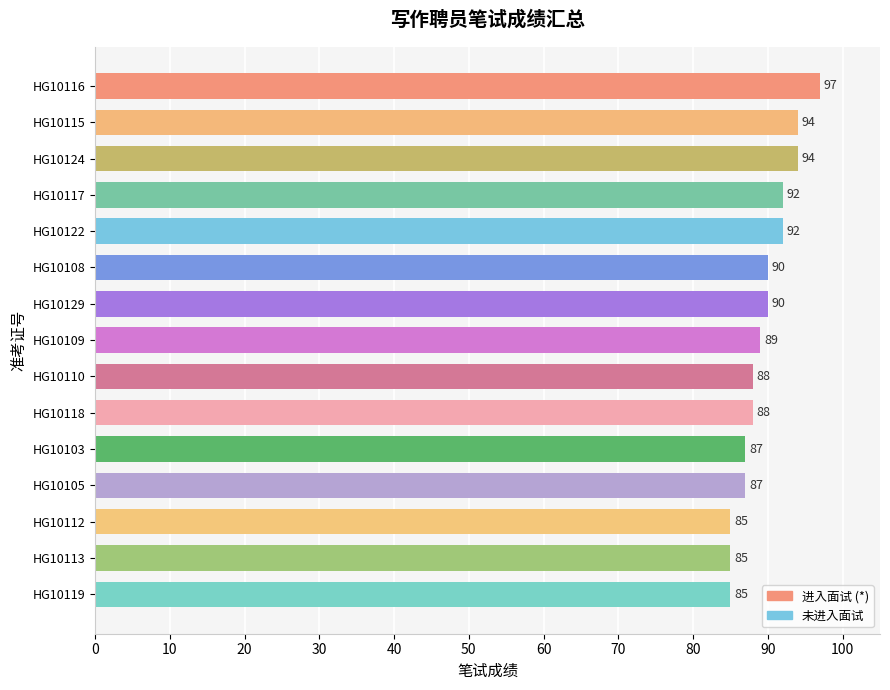

The chart shows a value of 88 at HG10110. True or false?

True